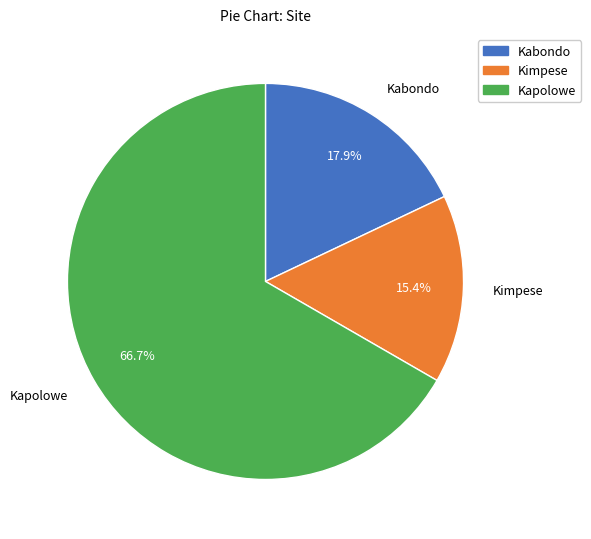

Do Kimpese and Kabondo together represent more than half of the pie?

No